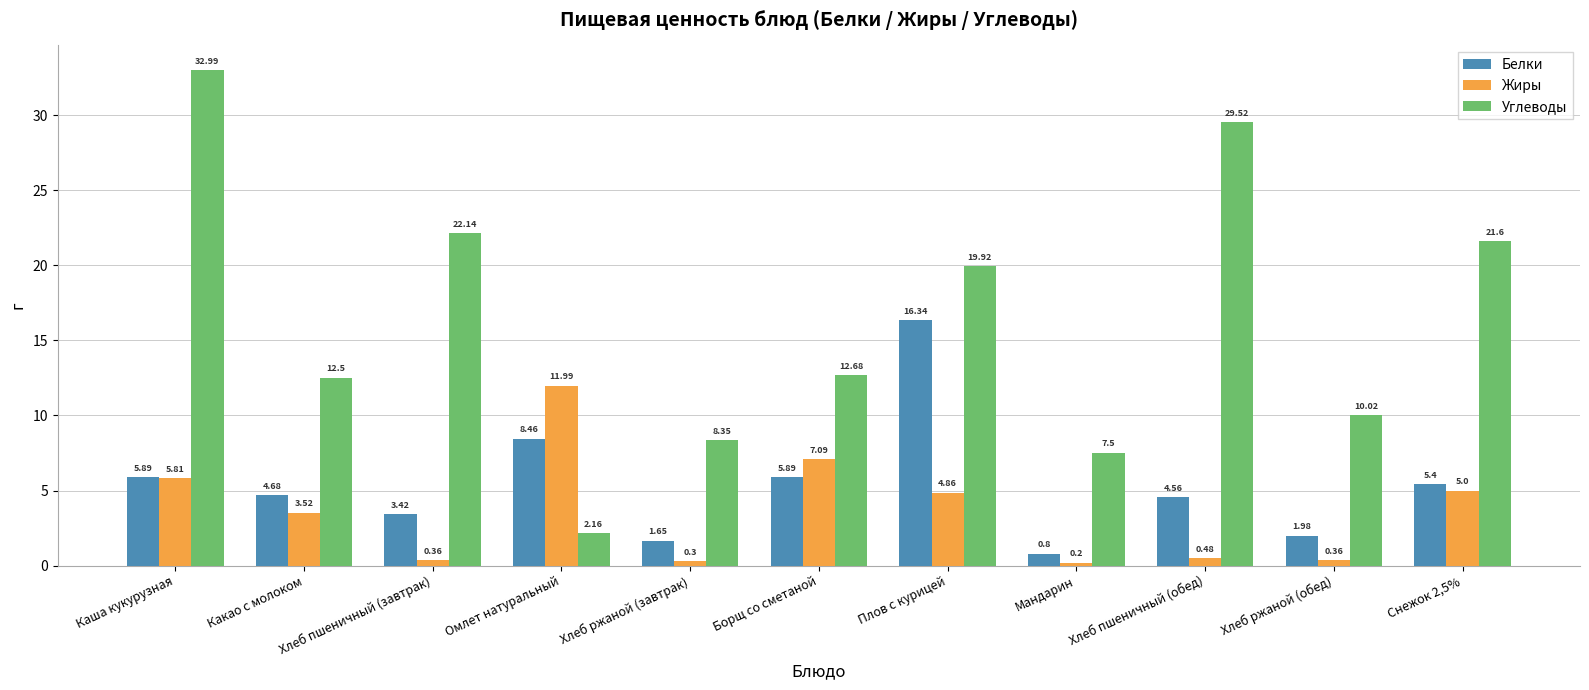

Does the chart contain any negative values?

No